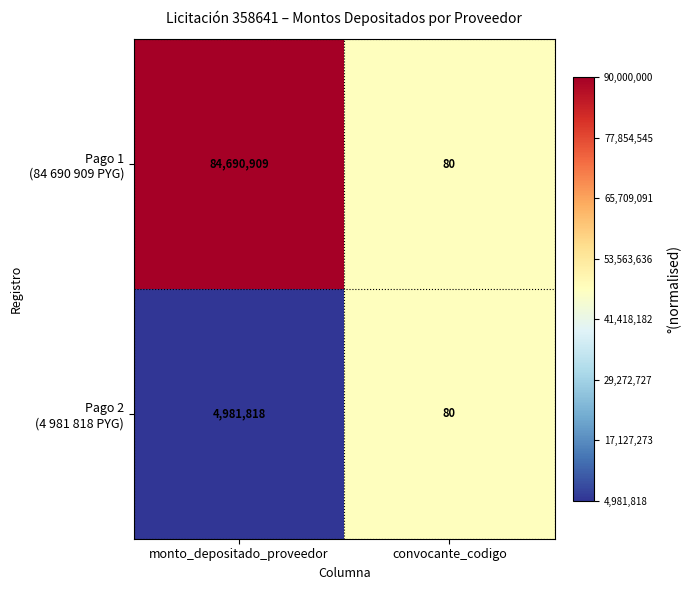

What is the total value across all series at convocante_codigo?

160